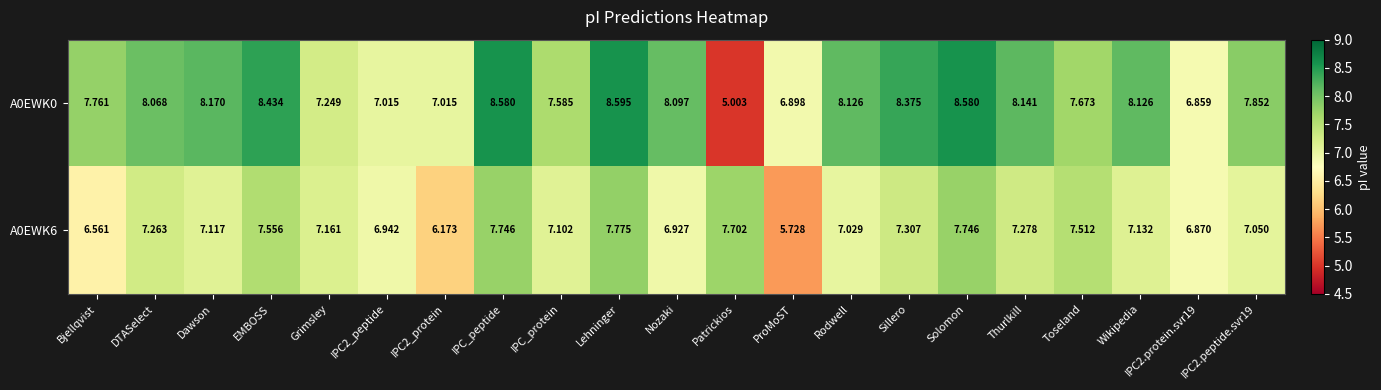

How many data points does each series have?

21